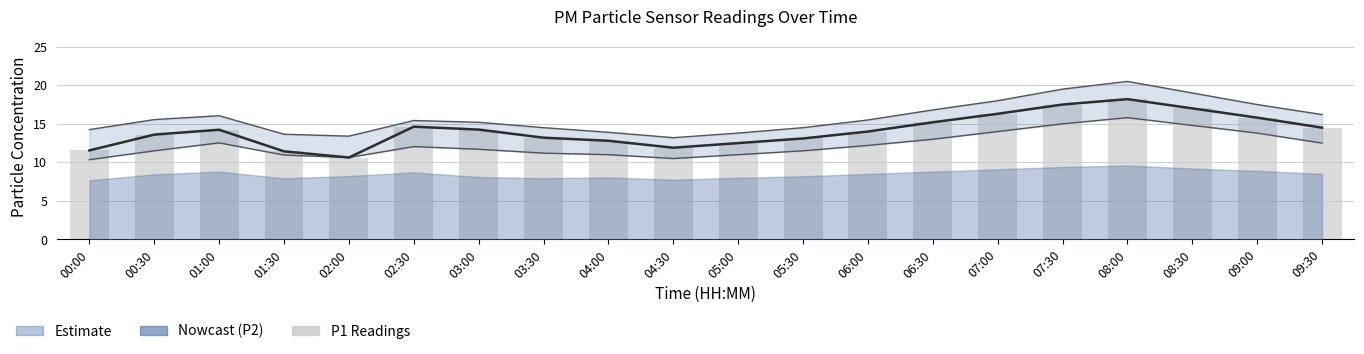

The value at 02:00 is 4.3. True or false?

False